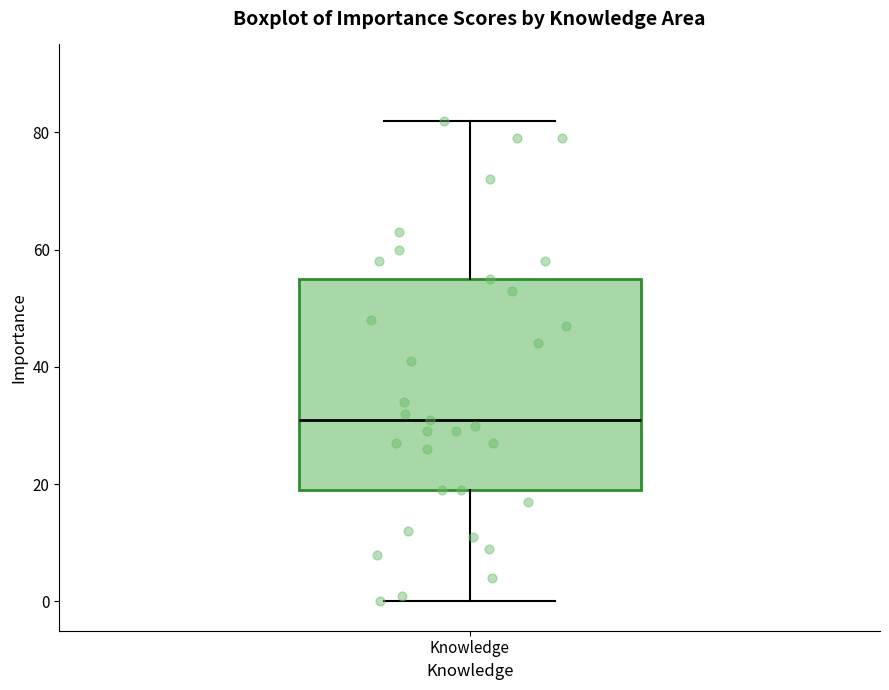

Where does the median line of the box for Knowledge sit on the y-axis? The values are not printed on the chart, so give them approximately, as read against the axis.

32